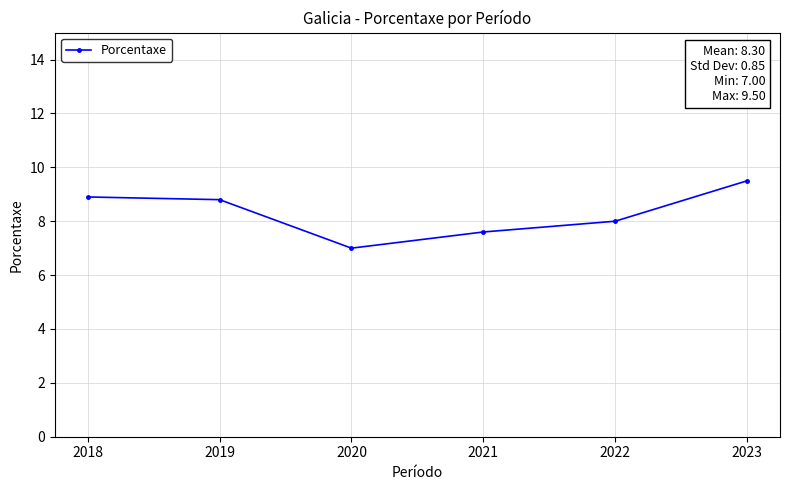

What is the difference between the maximum and minimum values?

2.5